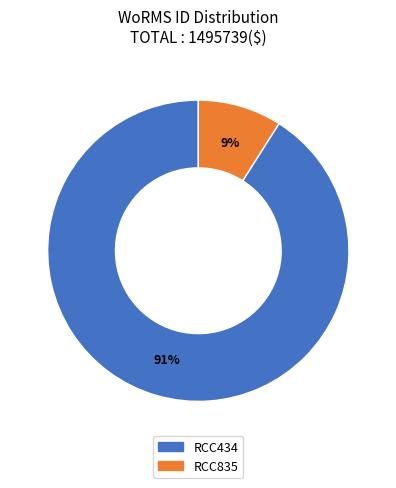

Which category has the smallest portion of the pie?

RCC835